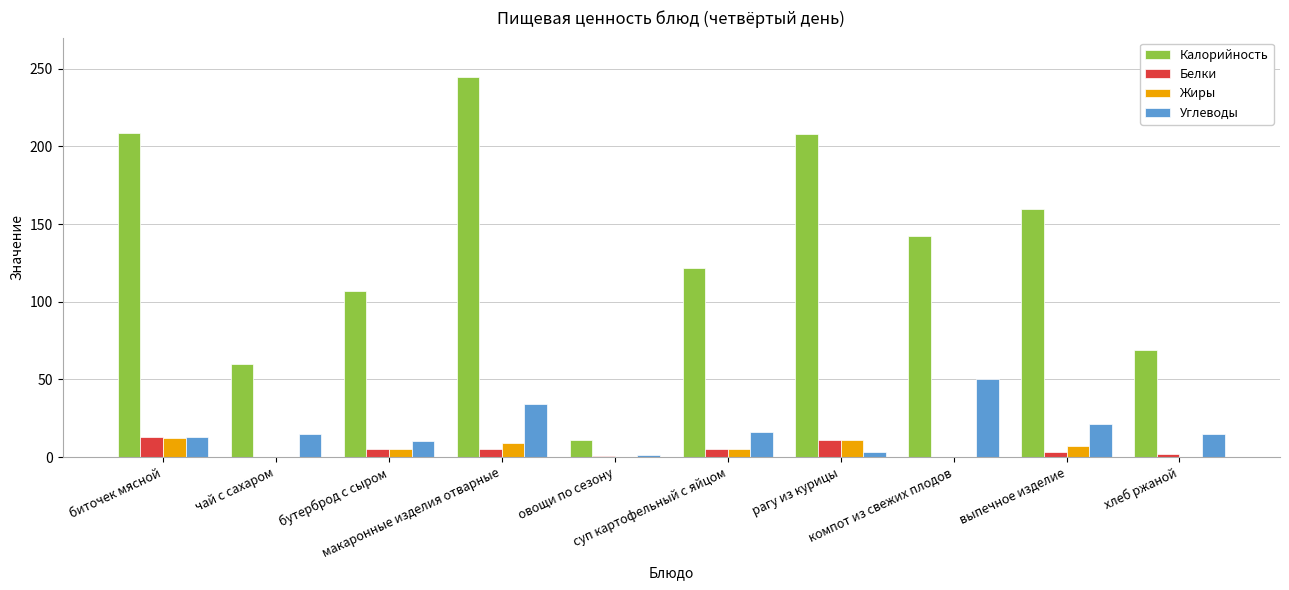

Which series has the widest spread of values?

Калорийность